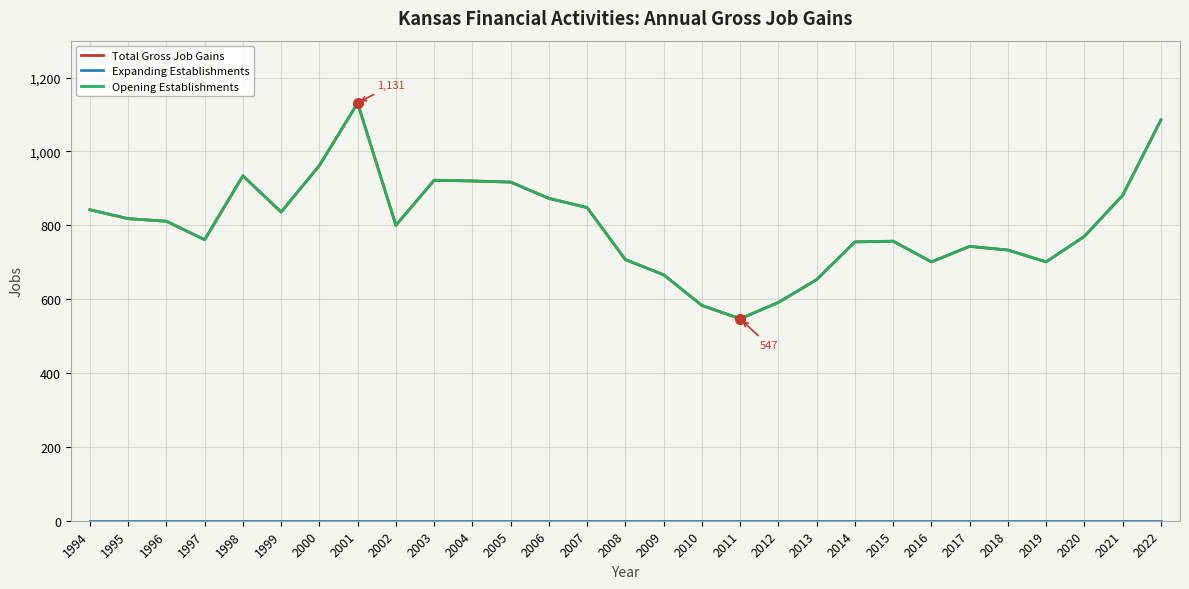

Which series has the largest total across all categories?

Total Gross Job Gains